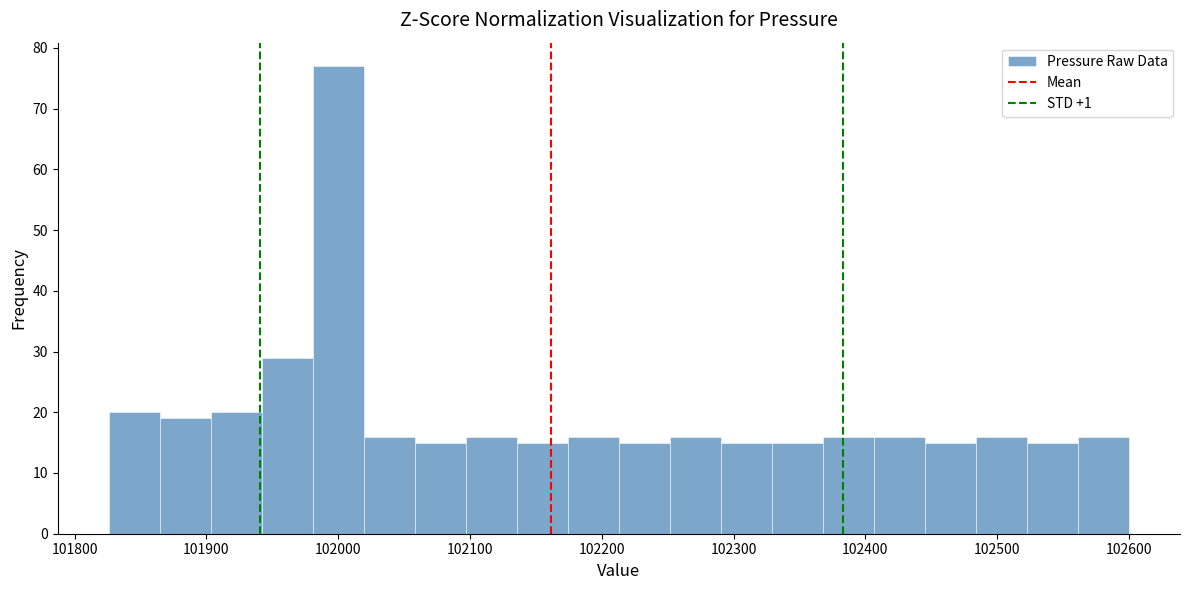

Read against the x-axis, roughly where is the centre of the tallest bar?

102000